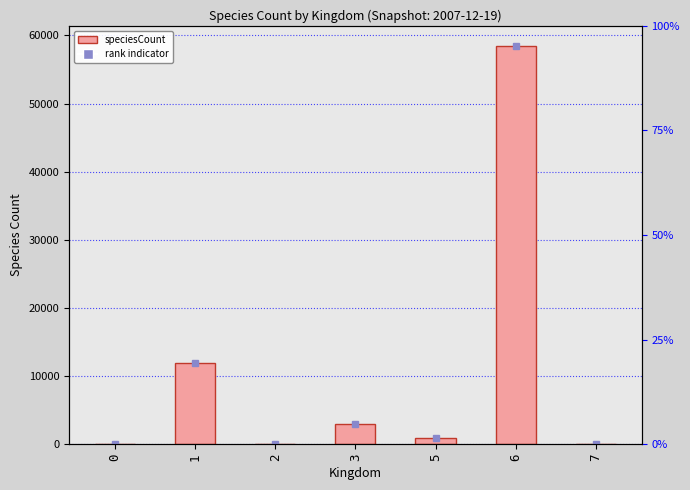

Approximately how many times larger is the value at 2 compared to 0?

9.0